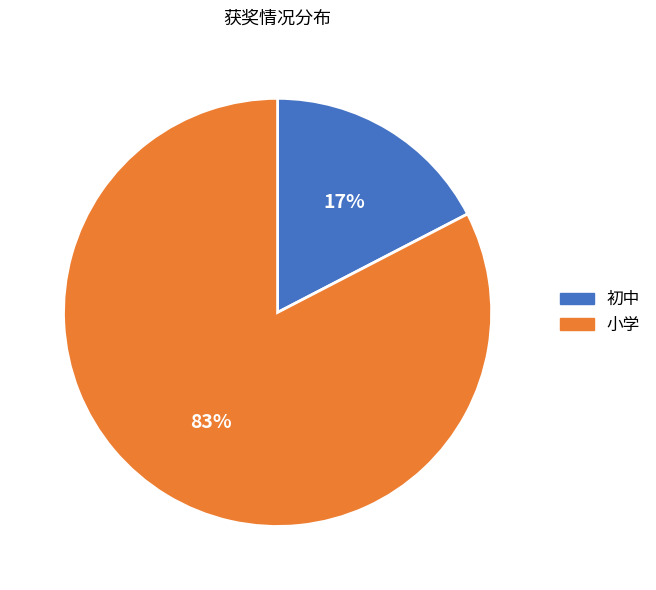

To the nearest percent, what portion does 小学 represent?

83%